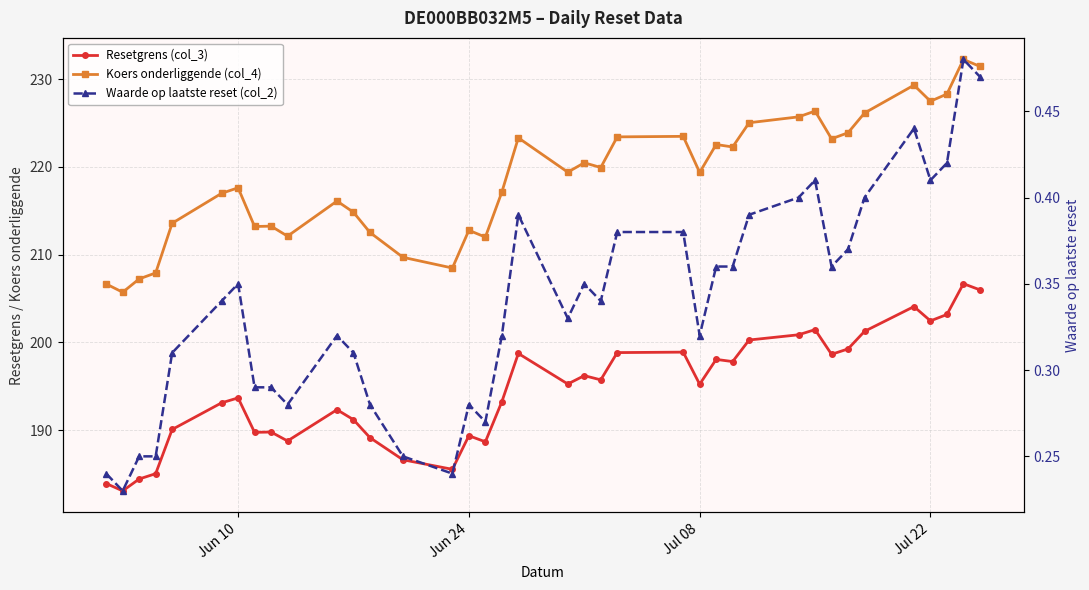

Is this an area chart (filled region under the line)?

No